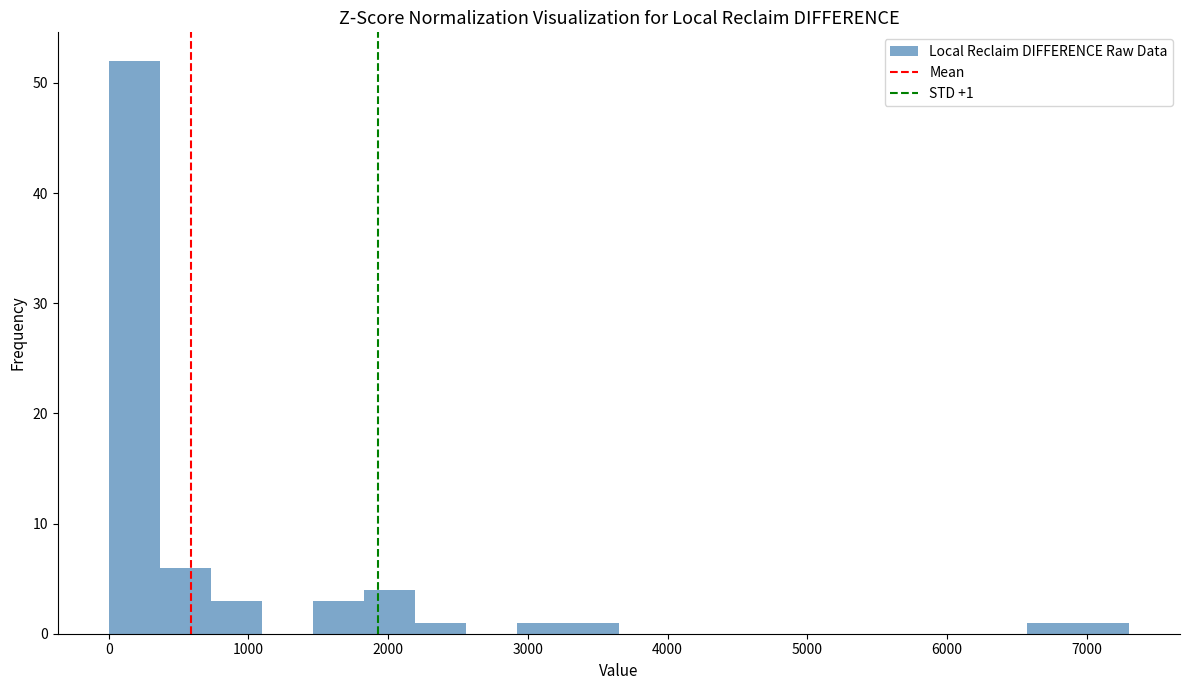

Around what value on the x-axis is the tallest bar? Give the approximate position of its centre, as read against the axis.

200